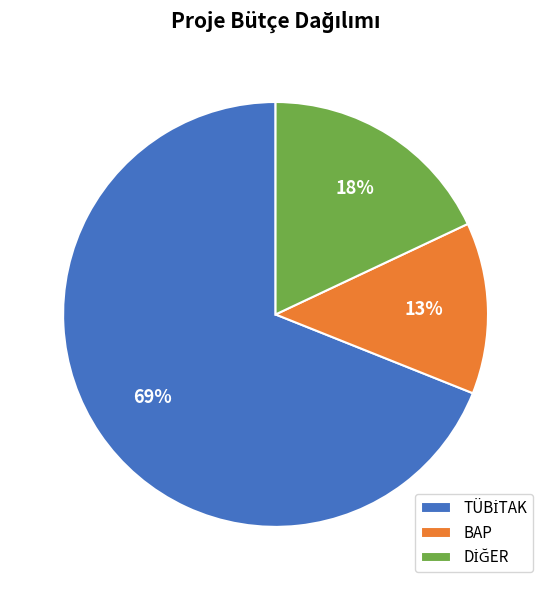

To the nearest percent, what portion does BAP represent?

13%